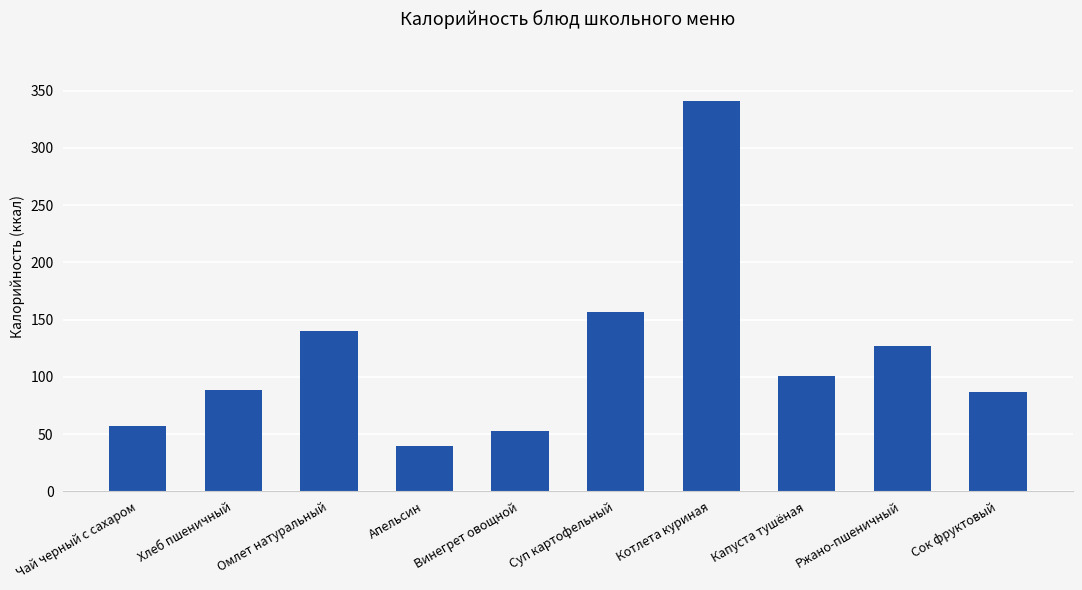

Does the chart contain any negative values?

No